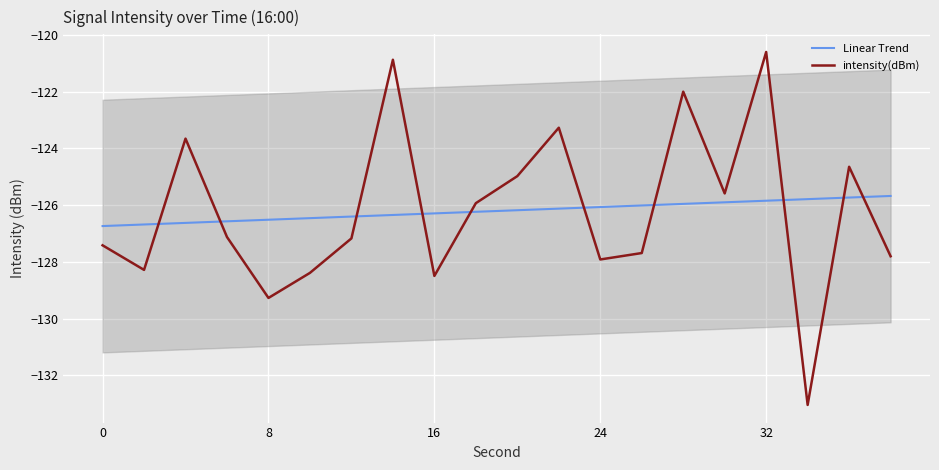

Which series ends up on top after the final intersection of Linear Trend and intensity(dBm)?

Linear Trend